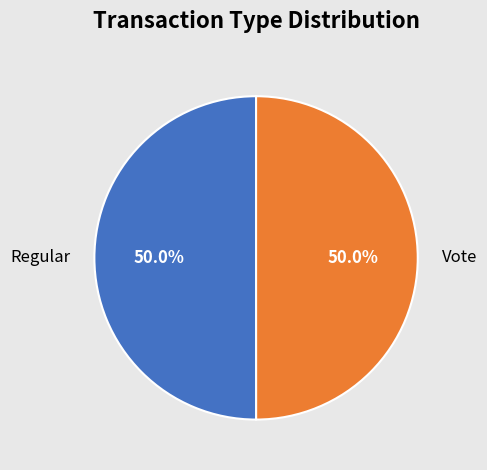

To the nearest percent, what percentage of the pie is Regular?

50%